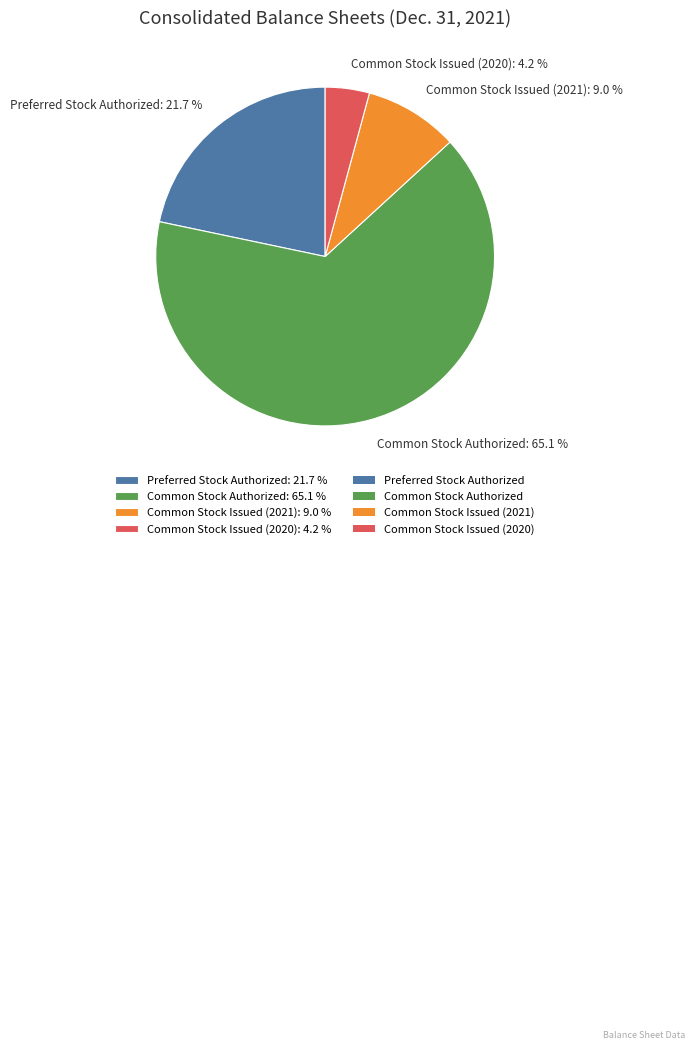

What is the largest slice in the pie chart?

Common Stock Authorized